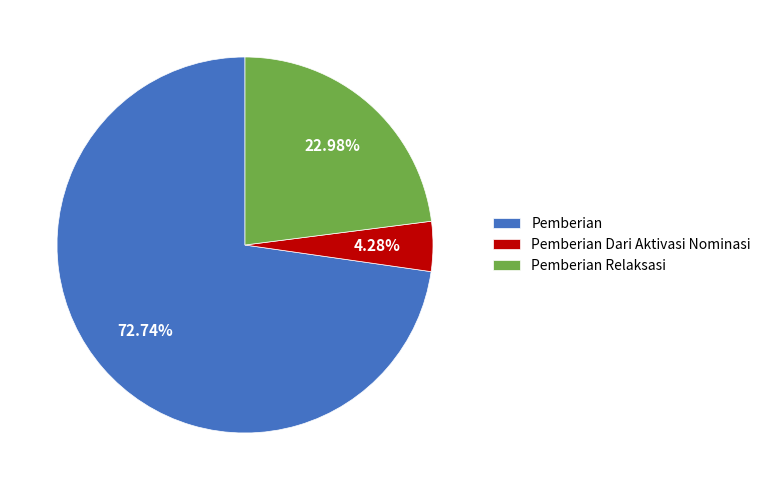

Between Pemberian Dari Aktivasi Nominasi and Pemberian Relaksasi, which is larger?

Pemberian Relaksasi